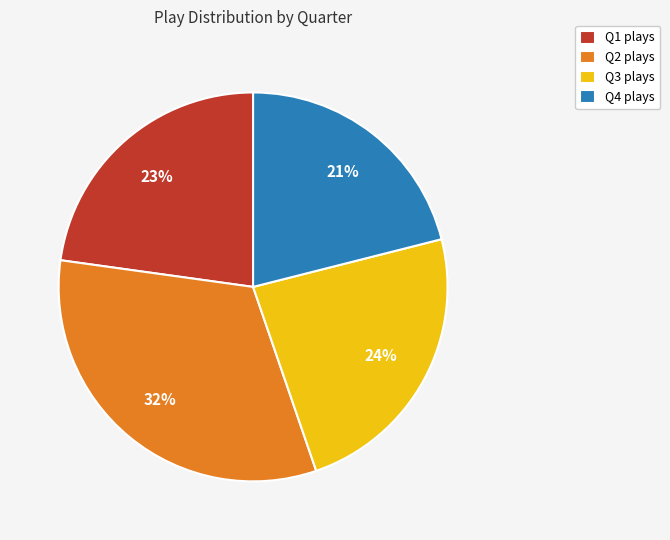

Rank the categories by value from lowest to highest.

Q4, Q1, Q3, Q2